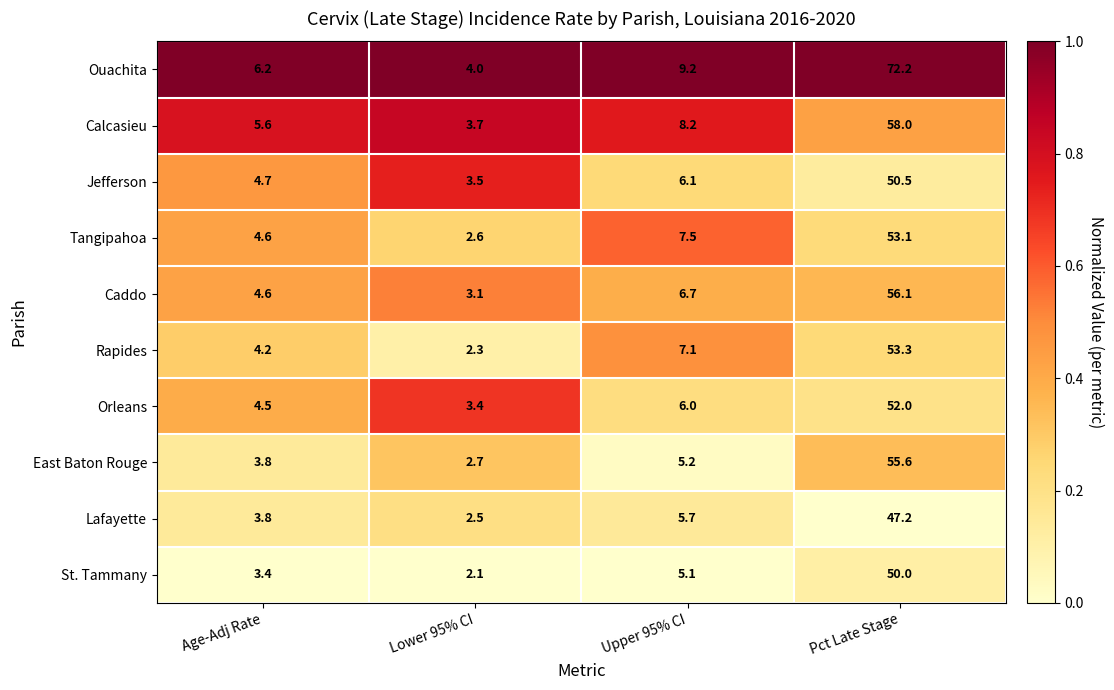

List the series in order of their peak value, highest first.

Ouachita, Calcasieu, Caddo, East Baton Rouge, Rapides, Tangipahoa, Orleans, Jefferson, St. Tammany, Lafayette